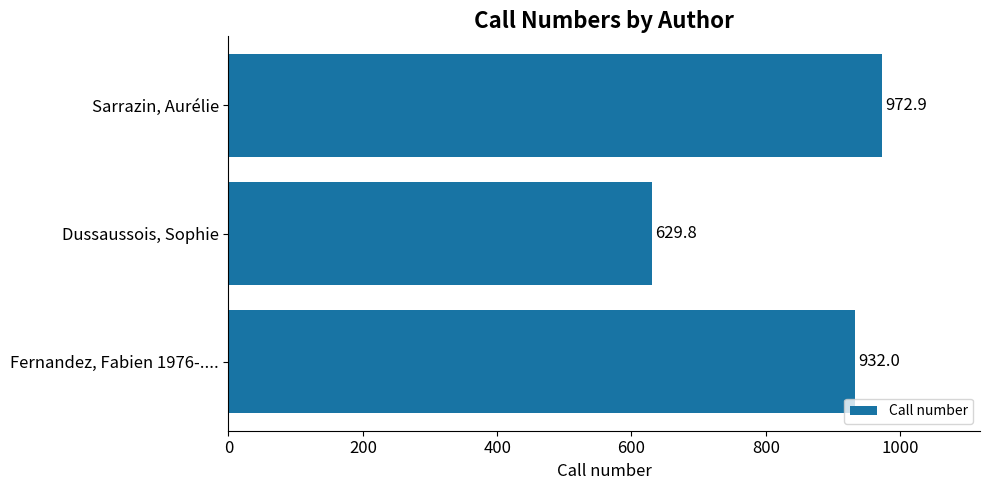

Between Fernandez, Fabien 1976-.... and Sarrazin, Aurélie, which is larger?

Sarrazin, Aurélie